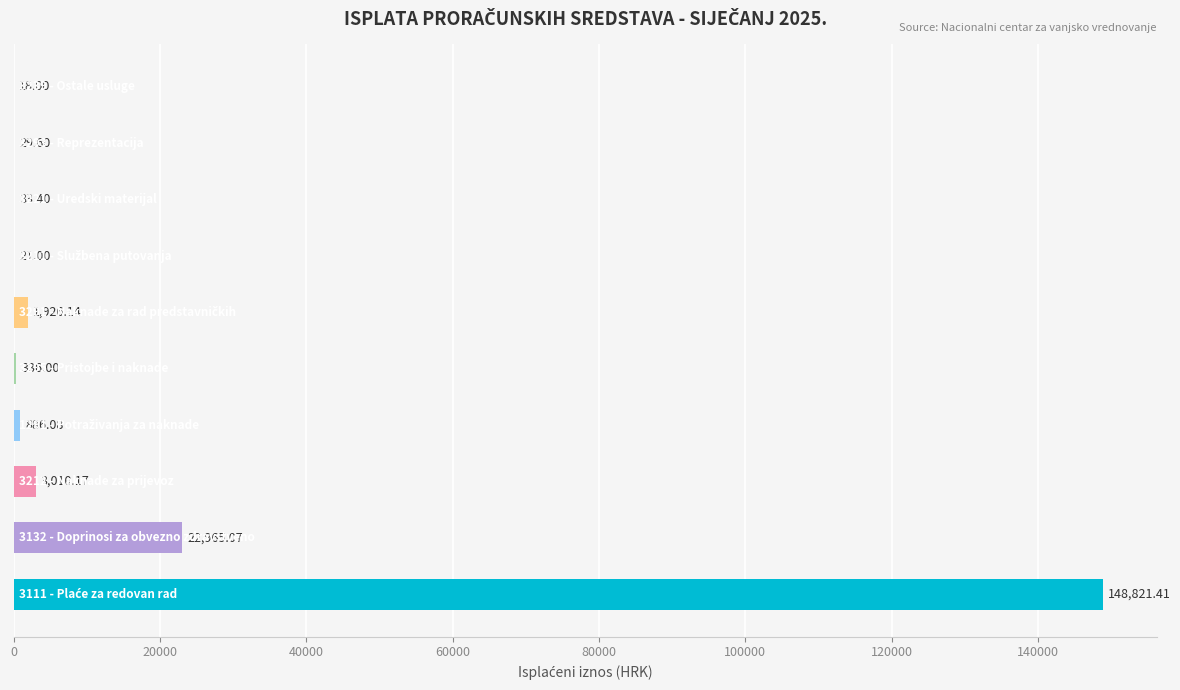

What is the sum of all values?

178046.9